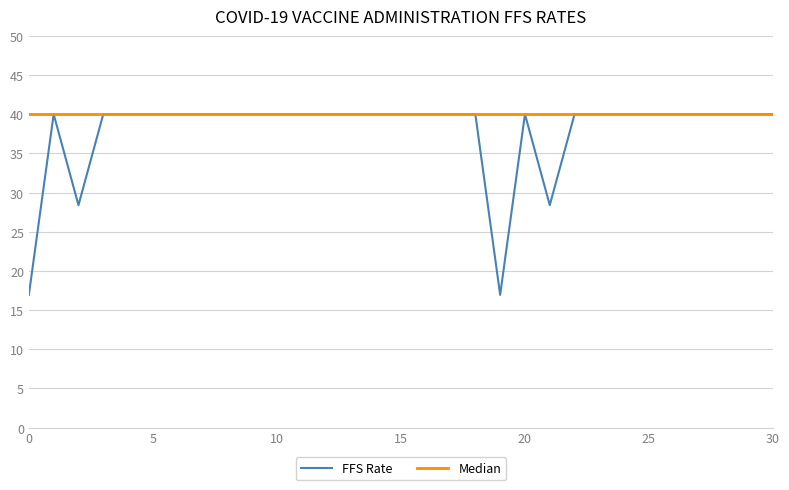

How many interior local valleys (lower than both neighbors) does the data have?

3